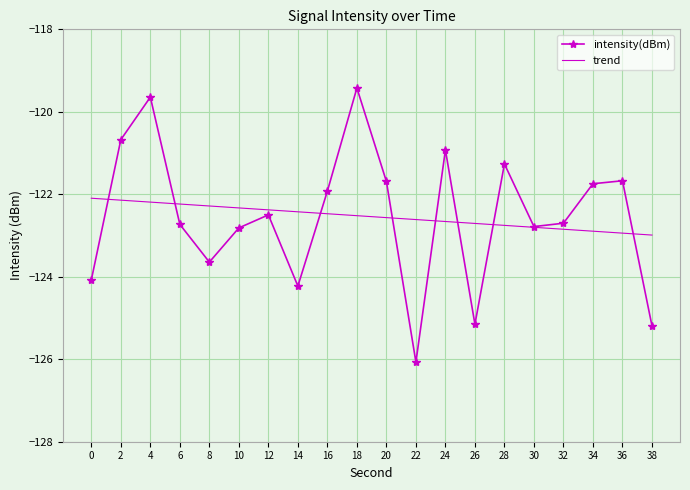

How many categories are shown in the chart?

20